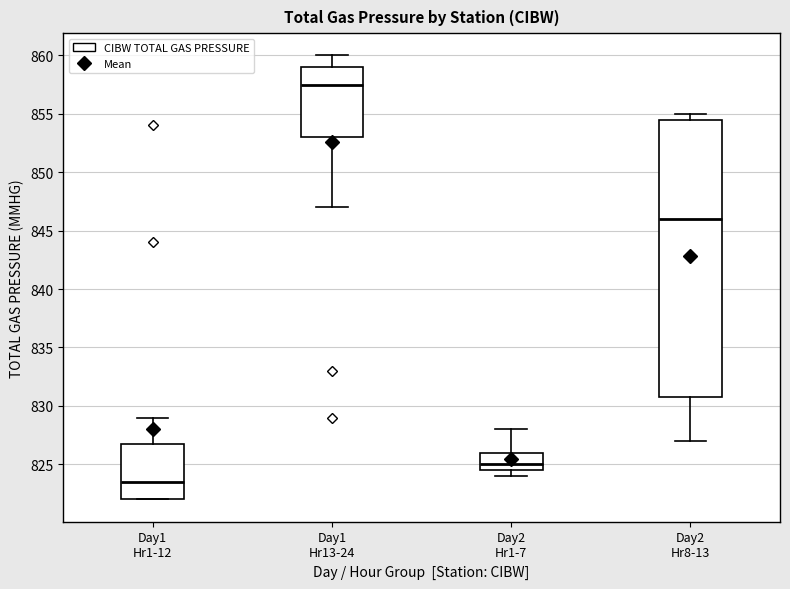

Reading left to right, read every box against the y-axis: the position of its median line, the range the box covers, and the ends of its whiskers. The values are not printed on the chart, so give them approximately, as read against the axis.

Day1 Hr1-12: median 823.5, box 822.0 to 827.0, whiskers 822.0 to 829.0
Day1 Hr13-24: median 857.5, box 853.0 to 859.0, whiskers 847.0 to 860.0
Day2 Hr1-7: median 825.0, box 824.5 to 826.0, whiskers 824.0 to 828.0
Day2 Hr8-13: median 846.0, box 831.0 to 854.5, whiskers 827.0 to 855.0